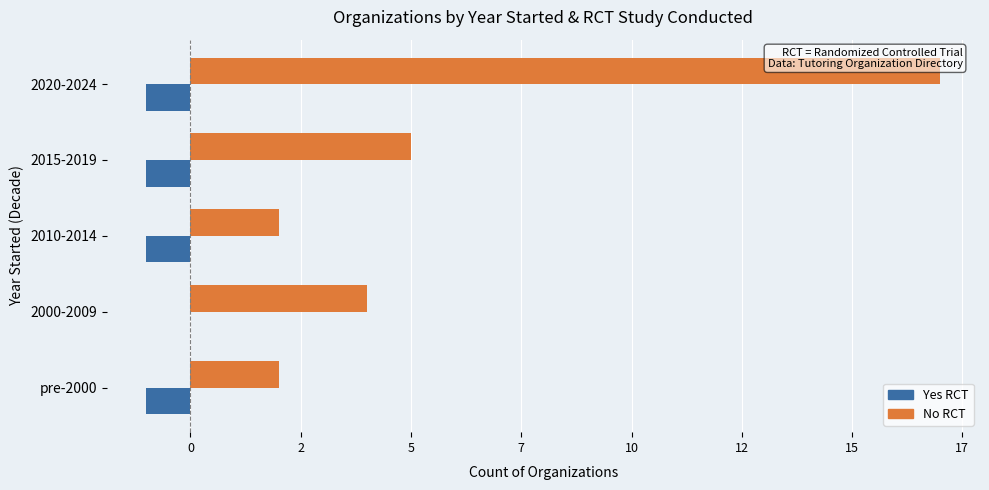

What are all the series names shown in the legend?

Yes RCT, No RCT